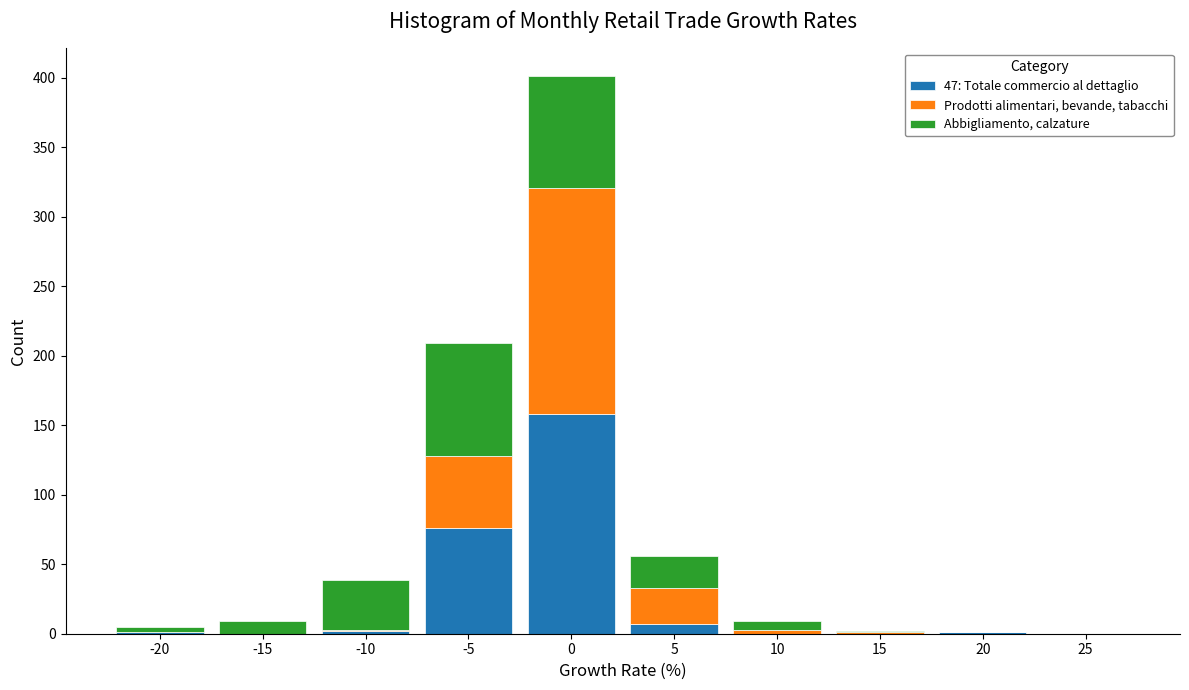

What is the sum of all 47: Totale commercio al dettaglio values?

245